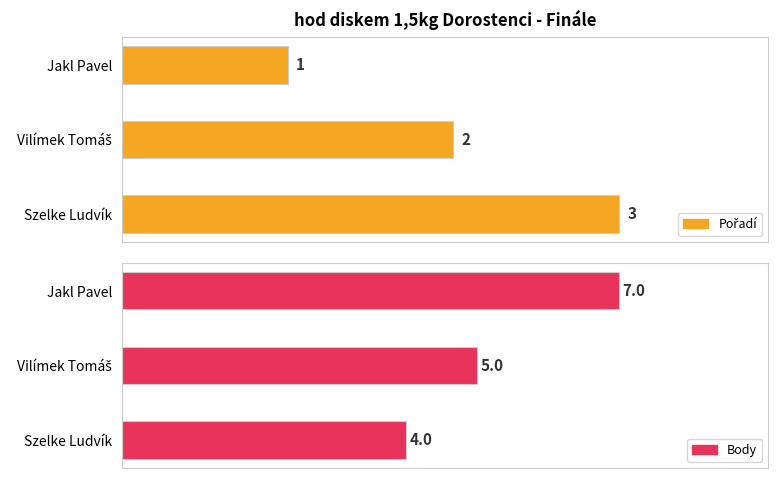

At which label is Body closest to 5?

Vilímek Tomáš